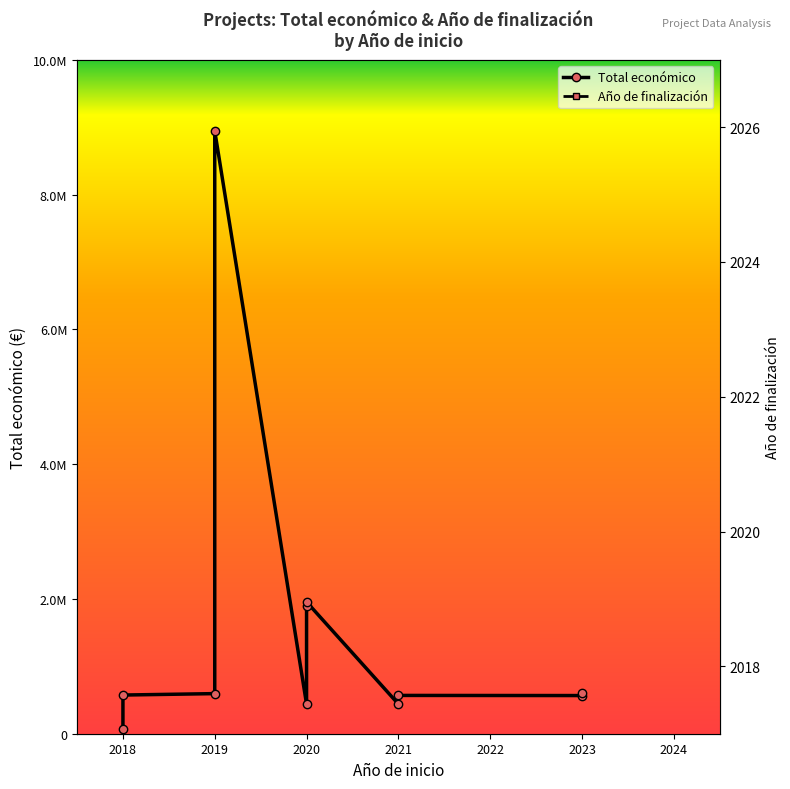

Read the Total económico value at 2023, to the nearest 50.

599800